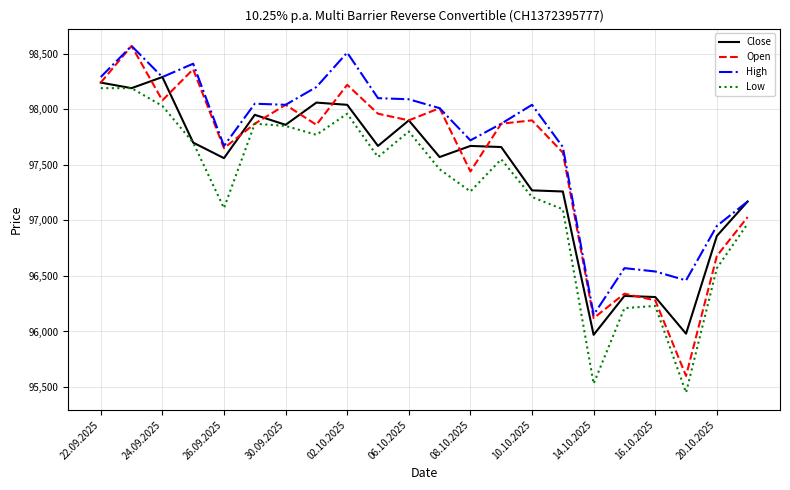

Which series has the largest range (max minus min)?

Open